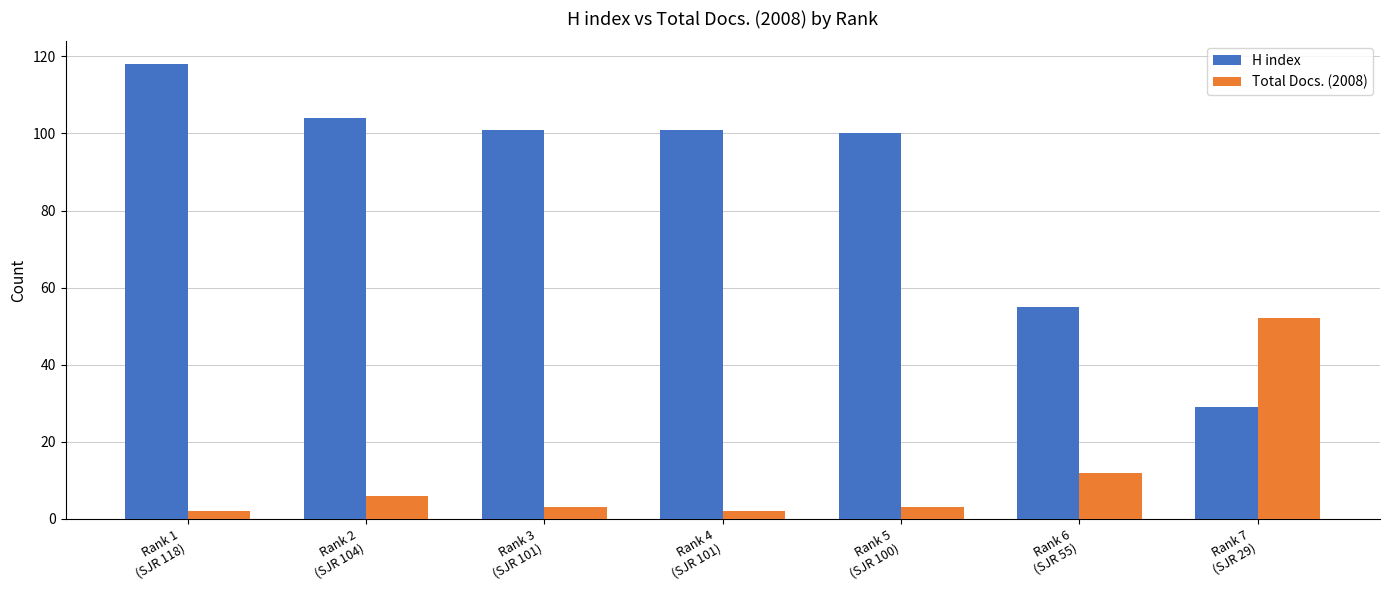

At which label is H index closest to 73?

Rank 6
(SJR 55)